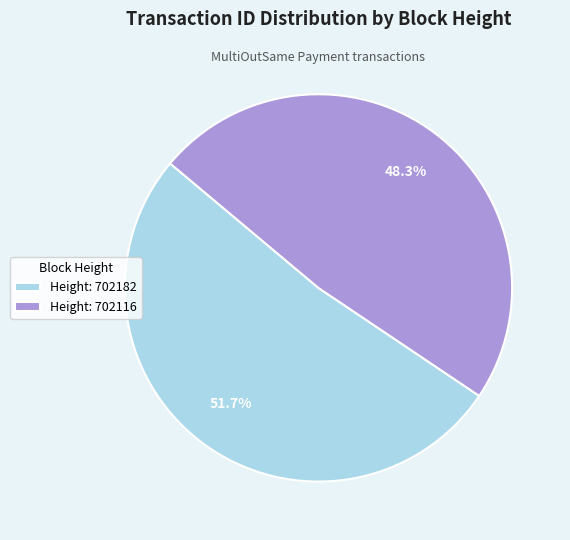

What is the majority slice?

Height: 702182